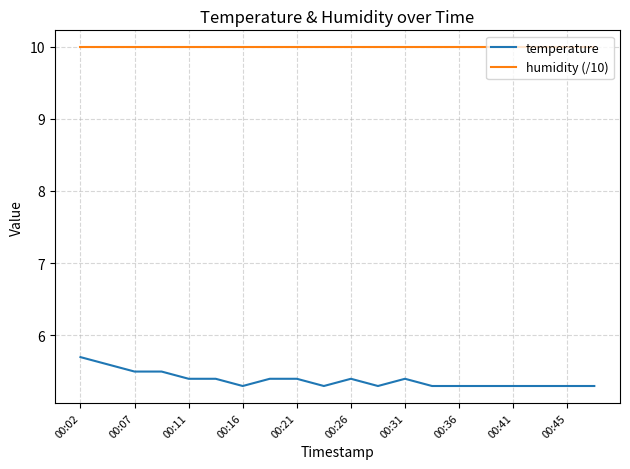

Which series has the largest total across all categories?

humidity (/10)